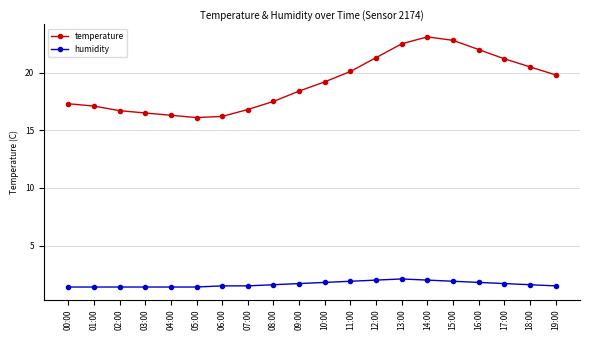

Which category has the highest value in the temperature series?

14:00